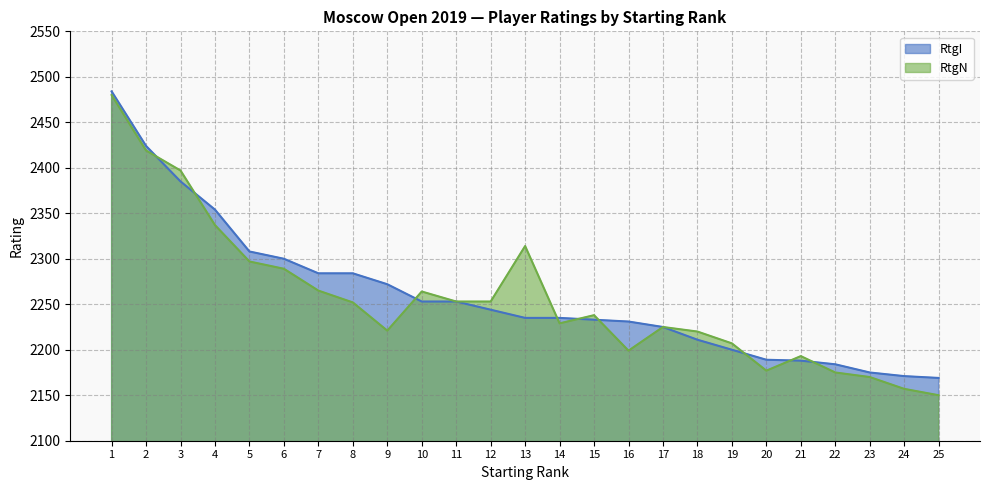

Where do RtgN and RtgI first cross each other?

2 and 3